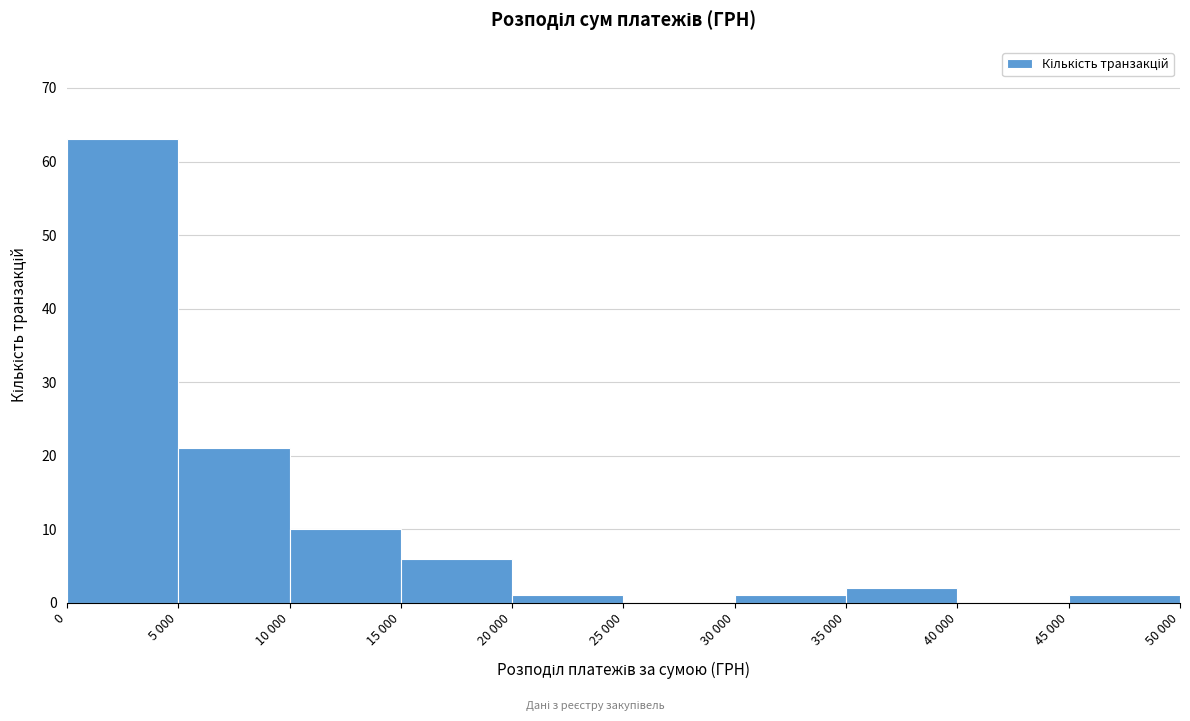

Reading right to left, list all the values displayed in this chart.

45 000=1	40 000=0	35 000=2	30 000=1	25 000=0	20 000=1	15 000=6	10 000=10	5 000=21	0=63